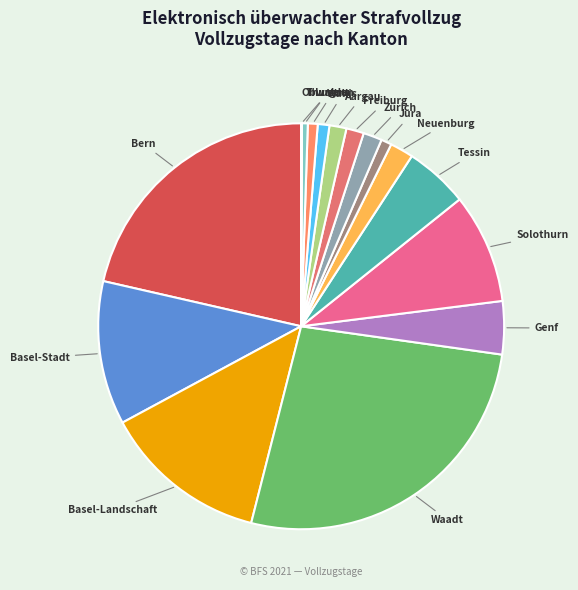

What is the ratio of the value at Basel-Stadt to the value at Zürich?

7.7